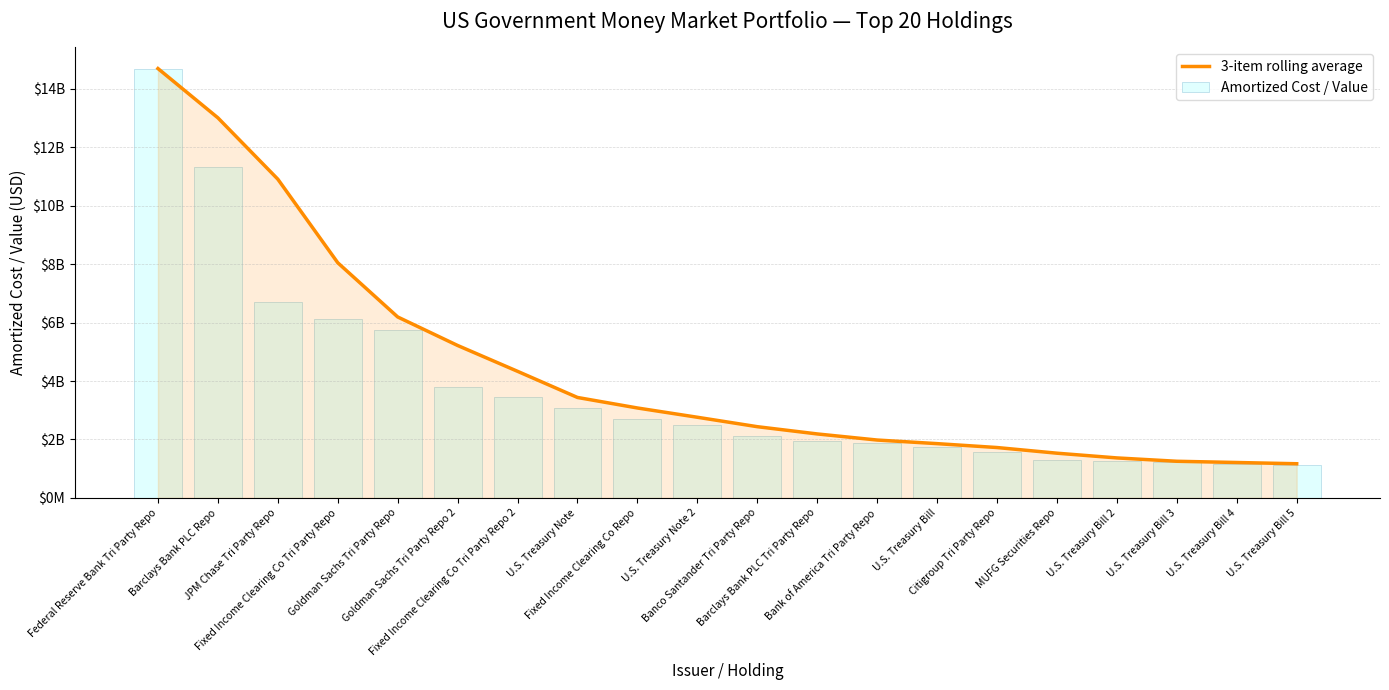

Between Citigroup Tri Party Repo and MUFG Securities Repo, which is larger?

Citigroup Tri Party Repo